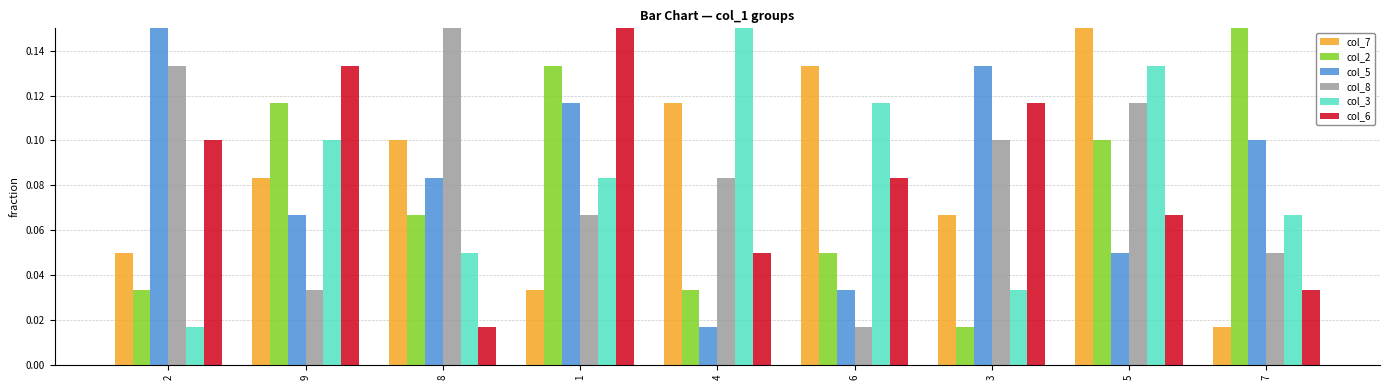

At how many categories does at least one series exceed 0?

9